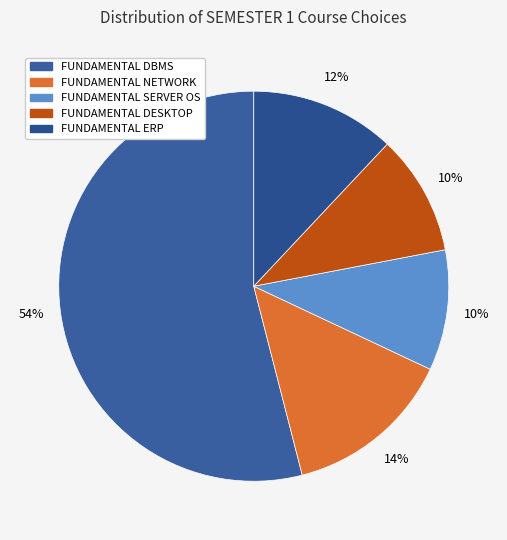

To the nearest percent, what is the difference between the FUNDAMENTAL DBMS and FUNDAMENTAL NETWORK slice percentages?

40%